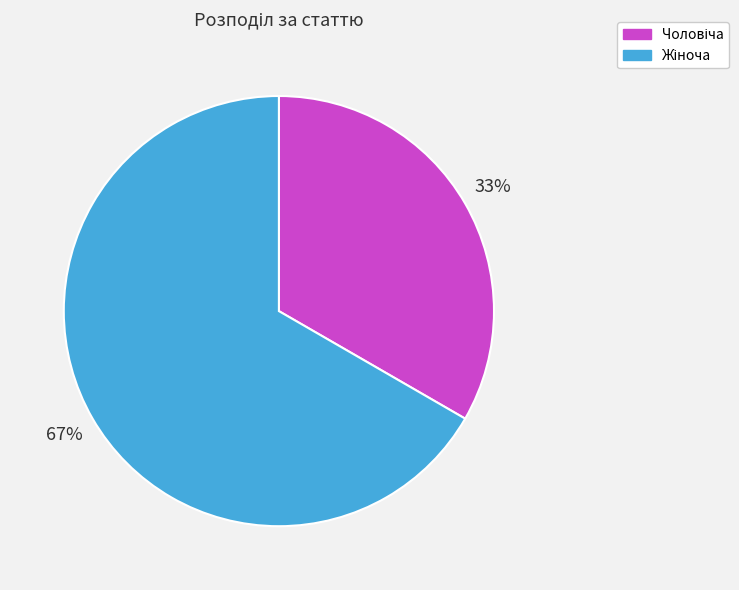

Is there any slice that represents more than half of the pie?

Yes